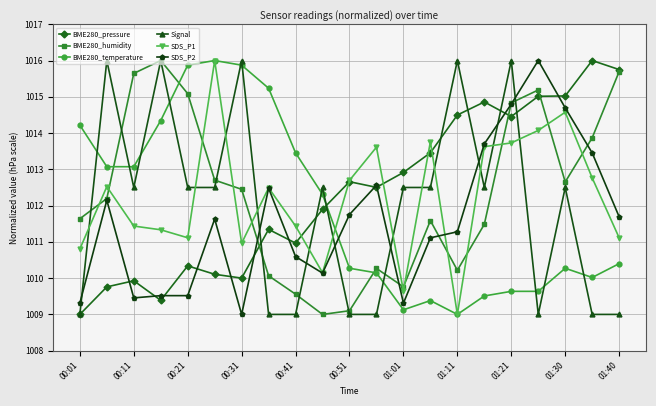

True or false: SDS_P1 has more than 2 interior local peaks.

True